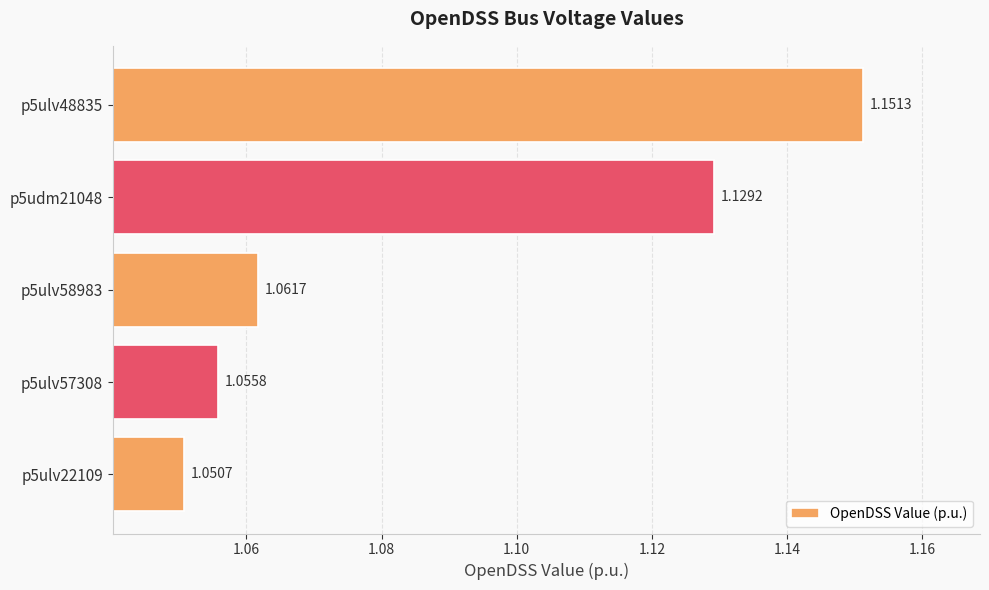

Between p5ulv48835 and p5udm21048, which is larger?

p5ulv48835